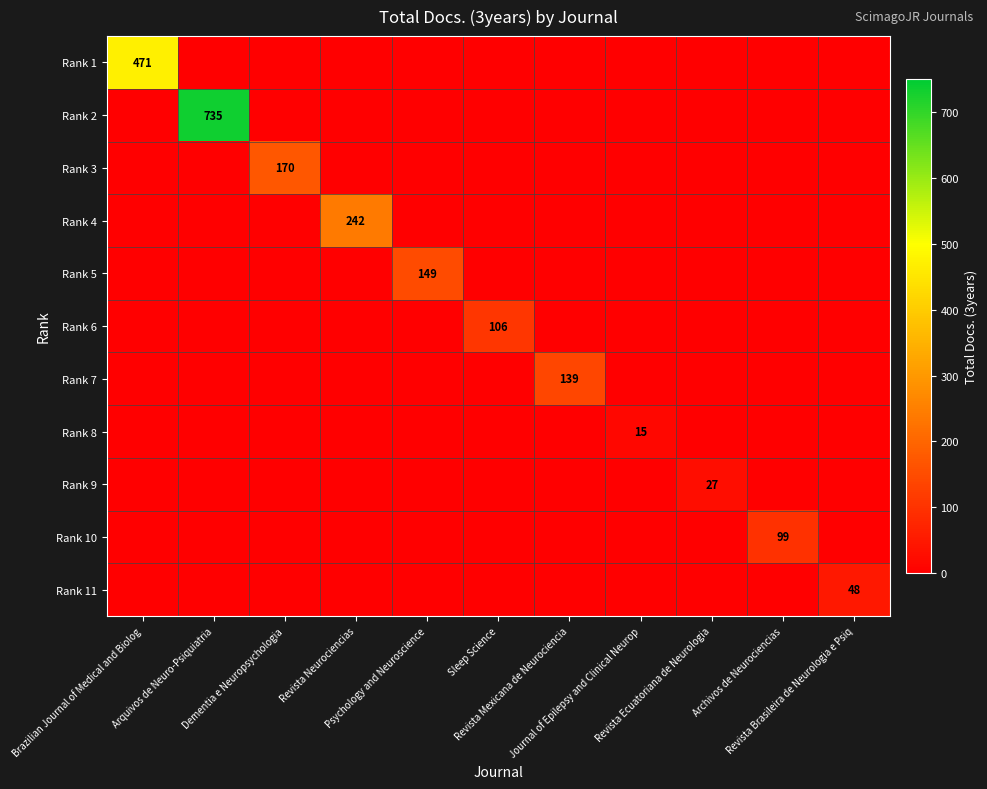

At which label does Rank 1 reach its minimum?

Arquivos de Neuro-Psiquiatria